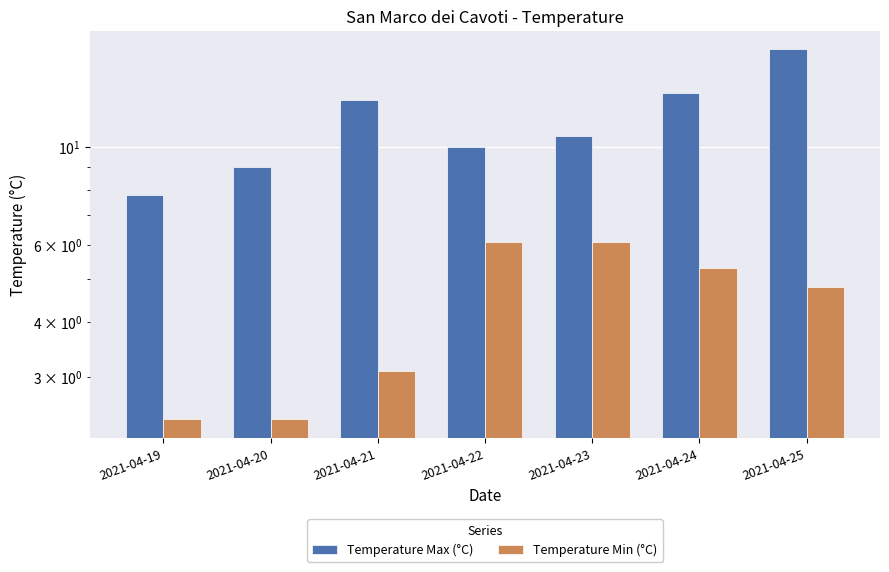

What is the value of the Temperature Min (°C) bar at the 4th from the left?

6.1